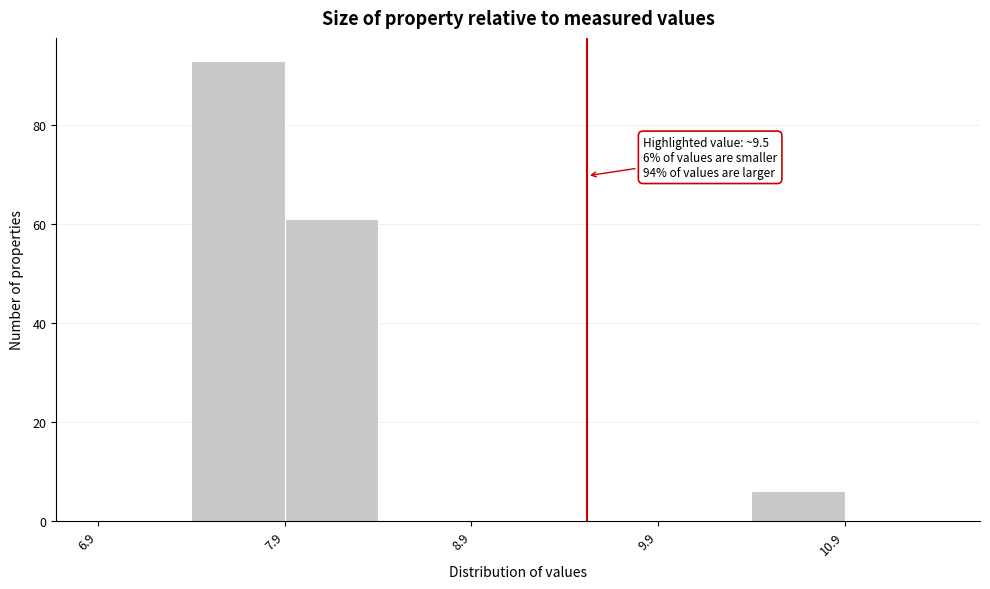

Over which range of the x-axis is the bar tallest?

7.38 to 7.88